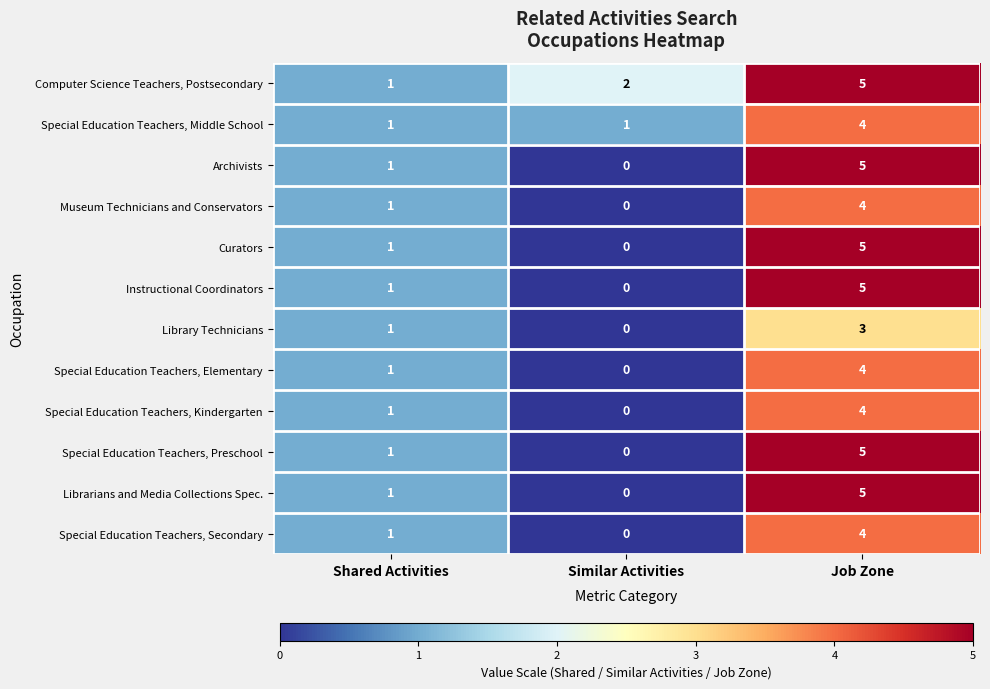

List the labels in order of Special Education Teachers, Secondary value, largest first.

Job Zone, Shared Activities, Similar Activities